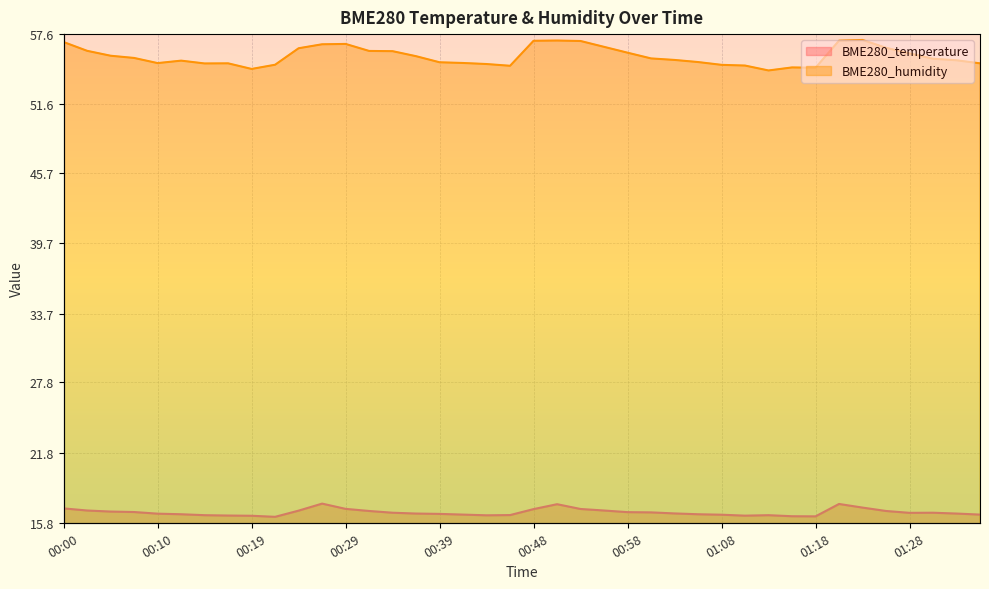

The BME280_humidity series shows 16.0 at 01:10. True or false?

False